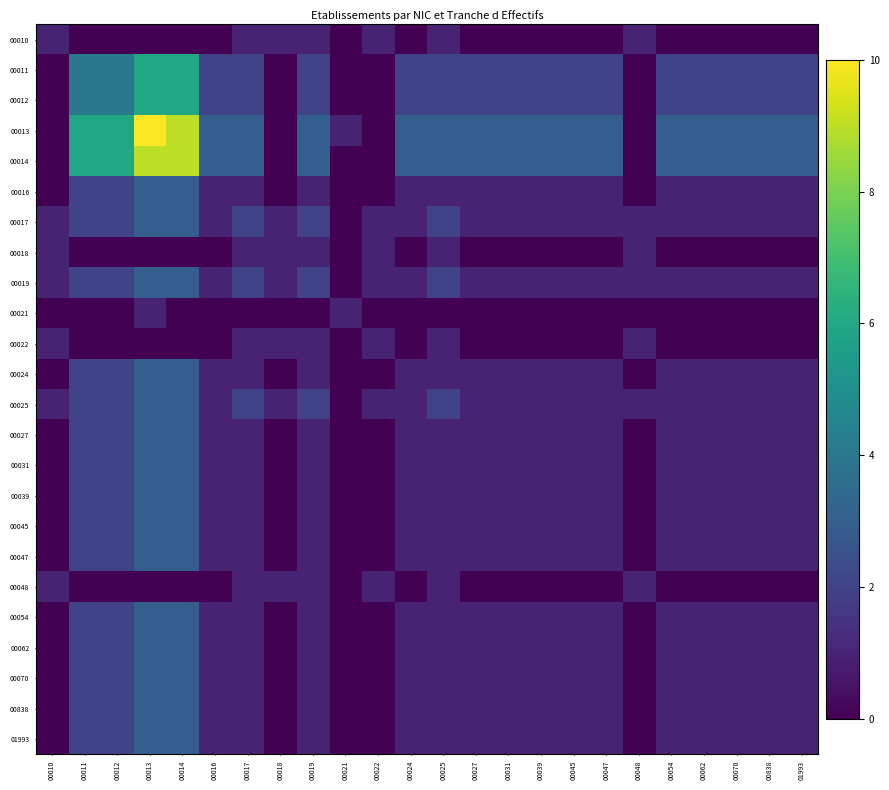

Reading left to right, extract all data points from this chart.

00010: 00010=1	00011=0	00012=0	00013=0	00014=0	00016=0	00017=1	00018=1	00019=1	00021=0	00022=1	00024=0	00025=1	00027=0	00031=0	00039=0	00045=0	00047=0	00048=1	00054=0	00062=0	00070=0	00838=0	01993=0
00011: 00010=0	00011=4	00012=4	00013=6	00014=6	00016=2	00017=2	00018=0	00019=2	00021=0	00022=0	00024=2	00025=2	00027=2	00031=2	00039=2	00045=2	00047=2	00048=0	00054=2	00062=2	00070=2	00838=2	01993=2
00012: 00010=0	00011=4	00012=4	00013=6	00014=6	00016=2	00017=2	00018=0	00019=2	00021=0	00022=0	00024=2	00025=2	00027=2	00031=2	00039=2	00045=2	00047=2	00048=0	00054=2	00062=2	00070=2	00838=2	01993=2
00013: 00010=0	00011=6	00012=6	00013=10	00014=9	00016=3	00017=3	00018=0	00019=3	00021=1	00022=0	00024=3	00025=3	00027=3	00031=3	00039=3	00045=3	00047=3	00048=0	00054=3	00062=3	00070=3	00838=3	01993=3
00014: 00010=0	00011=6	00012=6	00013=9	00014=9	00016=3	00017=3	00018=0	00019=3	00021=0	00022=0	00024=3	00025=3	00027=3	00031=3	00039=3	00045=3	00047=3	00048=0	00054=3	00062=3	00070=3	00838=3	01993=3
00016: 00010=0	00011=2	00012=2	00013=3	00014=3	00016=1	00017=1	00018=0	00019=1	00021=0	00022=0	00024=1	00025=1	00027=1	00031=1	00039=1	00045=1	00047=1	00048=0	00054=1	00062=1	00070=1	00838=1	01993=1
00017: 00010=1	00011=2	00012=2	00013=3	00014=3	00016=1	00017=2	00018=1	00019=2	00021=0	00022=1	00024=1	00025=2	00027=1	00031=1	00039=1	00045=1	00047=1	00048=1	00054=1	00062=1	00070=1	00838=1	01993=1
00018: 00010=1	00011=0	00012=0	00013=0	00014=0	00016=0	00017=1	00018=1	00019=1	00021=0	00022=1	00024=0	00025=1	00027=0	00031=0	00039=0	00045=0	00047=0	00048=1	00054=0	00062=0	00070=0	00838=0	01993=0
00019: 00010=1	00011=2	00012=2	00013=3	00014=3	00016=1	00017=2	00018=1	00019=2	00021=0	00022=1	00024=1	00025=2	00027=1	00031=1	00039=1	00045=1	00047=1	00048=1	00054=1	00062=1	00070=1	00838=1	01993=1
00021: 00010=0	00011=0	00012=0	00013=1	00014=0	00016=0	00017=0	00018=0	00019=0	00021=1	00022=0	00024=0	00025=0	00027=0	00031=0	00039=0	00045=0	00047=0	00048=0	00054=0	00062=0	00070=0	00838=0	01993=0
00022: 00010=1	00011=0	00012=0	00013=0	00014=0	00016=0	00017=1	00018=1	00019=1	00021=0	00022=1	00024=0	00025=1	00027=0	00031=0	00039=0	00045=0	00047=0	00048=1	00054=0	00062=0	00070=0	00838=0	01993=0
00024: 00010=0	00011=2	00012=2	00013=3	00014=3	00016=1	00017=1	00018=0	00019=1	00021=0	00022=0	00024=1	00025=1	00027=1	00031=1	00039=1	00045=1	00047=1	00048=0	00054=1	00062=1	00070=1	00838=1	01993=1
00025: 00010=1	00011=2	00012=2	00013=3	00014=3	00016=1	00017=2	00018=1	00019=2	00021=0	00022=1	00024=1	00025=2	00027=1	00031=1	00039=1	00045=1	00047=1	00048=1	00054=1	00062=1	00070=1	00838=1	01993=1
00027: 00010=0	00011=2	00012=2	00013=3	00014=3	00016=1	00017=1	00018=0	00019=1	00021=0	00022=0	00024=1	00025=1	00027=1	00031=1	00039=1	00045=1	00047=1	00048=0	00054=1	00062=1	00070=1	00838=1	01993=1
00031: 00010=0	00011=2	00012=2	00013=3	00014=3	00016=1	00017=1	00018=0	00019=1	00021=0	00022=0	00024=1	00025=1	00027=1	00031=1	00039=1	00045=1	00047=1	00048=0	00054=1	00062=1	00070=1	00838=1	01993=1
00039: 00010=0	00011=2	00012=2	00013=3	00014=3	00016=1	00017=1	00018=0	00019=1	00021=0	00022=0	00024=1	00025=1	00027=1	00031=1	00039=1	00045=1	00047=1	00048=0	00054=1	00062=1	00070=1	00838=1	01993=1
00045: 00010=0	00011=2	00012=2	00013=3	00014=3	00016=1	00017=1	00018=0	00019=1	00021=0	00022=0	00024=1	00025=1	00027=1	00031=1	00039=1	00045=1	00047=1	00048=0	00054=1	00062=1	00070=1	00838=1	01993=1
00047: 00010=0	00011=2	00012=2	00013=3	00014=3	00016=1	00017=1	00018=0	00019=1	00021=0	00022=0	00024=1	00025=1	00027=1	00031=1	00039=1	00045=1	00047=1	00048=0	00054=1	00062=1	00070=1	00838=1	01993=1
00048: 00010=1	00011=0	00012=0	00013=0	00014=0	00016=0	00017=1	00018=1	00019=1	00021=0	00022=1	00024=0	00025=1	00027=0	00031=0	00039=0	00045=0	00047=0	00048=1	00054=0	00062=0	00070=0	00838=0	01993=0
00054: 00010=0	00011=2	00012=2	00013=3	00014=3	00016=1	00017=1	00018=0	00019=1	00021=0	00022=0	00024=1	00025=1	00027=1	00031=1	00039=1	00045=1	00047=1	00048=0	00054=1	00062=1	00070=1	00838=1	01993=1
00062: 00010=0	00011=2	00012=2	00013=3	00014=3	00016=1	00017=1	00018=0	00019=1	00021=0	00022=0	00024=1	00025=1	00027=1	00031=1	00039=1	00045=1	00047=1	00048=0	00054=1	00062=1	00070=1	00838=1	01993=1
00070: 00010=0	00011=2	00012=2	00013=3	00014=3	00016=1	00017=1	00018=0	00019=1	00021=0	00022=0	00024=1	00025=1	00027=1	00031=1	00039=1	00045=1	00047=1	00048=0	00054=1	00062=1	00070=1	00838=1	01993=1
00838: 00010=0	00011=2	00012=2	00013=3	00014=3	00016=1	00017=1	00018=0	00019=1	00021=0	00022=0	00024=1	00025=1	00027=1	00031=1	00039=1	00045=1	00047=1	00048=0	00054=1	00062=1	00070=1	00838=1	01993=1
01993: 00010=0	00011=2	00012=2	00013=3	00014=3	00016=1	00017=1	00018=0	00019=1	00021=0	00022=0	00024=1	00025=1	00027=1	00031=1	00039=1	00045=1	00047=1	00048=0	00054=1	00062=1	00070=1	00838=1	01993=1